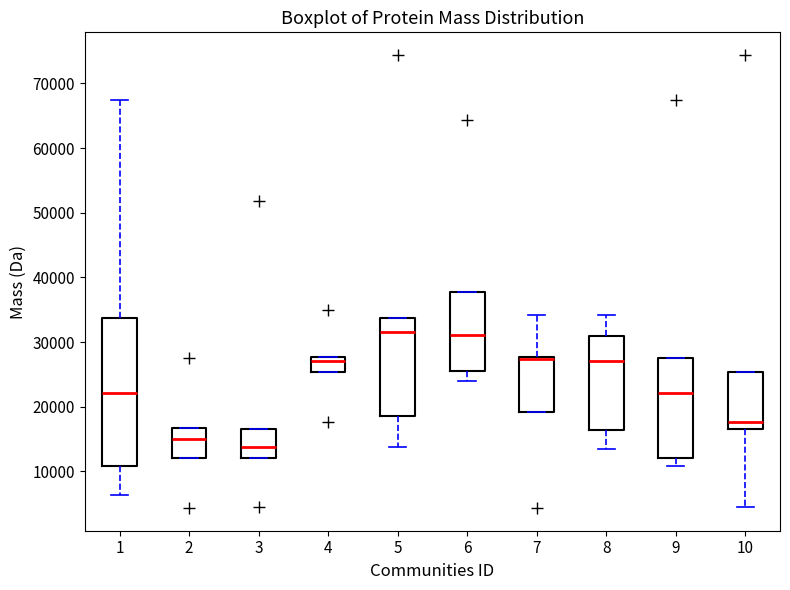

Reading left to right, read every box against the y-axis: the position of its median line, the range the box covers, and the ends of its whiskers. The values are not printed on the chart, so give them approximately, as read against the axis.

1: median 22000, box 11000 to 34000, whiskers 6000 to 67000
2: median 15000, box 12000 to 17000, whiskers 12000 to 17000
3: median 14000, box 12000 to 17000, whiskers 12000 to 17000
4: median 27000, box 25000 to 28000, whiskers 25000 to 28000
5: median 32000, box 19000 to 34000, whiskers 14000 to 34000
6: median 31000, box 26000 to 38000, whiskers 24000 to 38000
7: median 27000 (drawn on the box's upper edge), box 19000 to 28000, whiskers 19000 to 34000
8: median 27000, box 16000 to 31000, whiskers 13000 to 34000
9: median 22000, box 12000 to 28000, whiskers 11000 to 28000
10: median 18000, box 17000 to 25000, whiskers 5000 to 25000